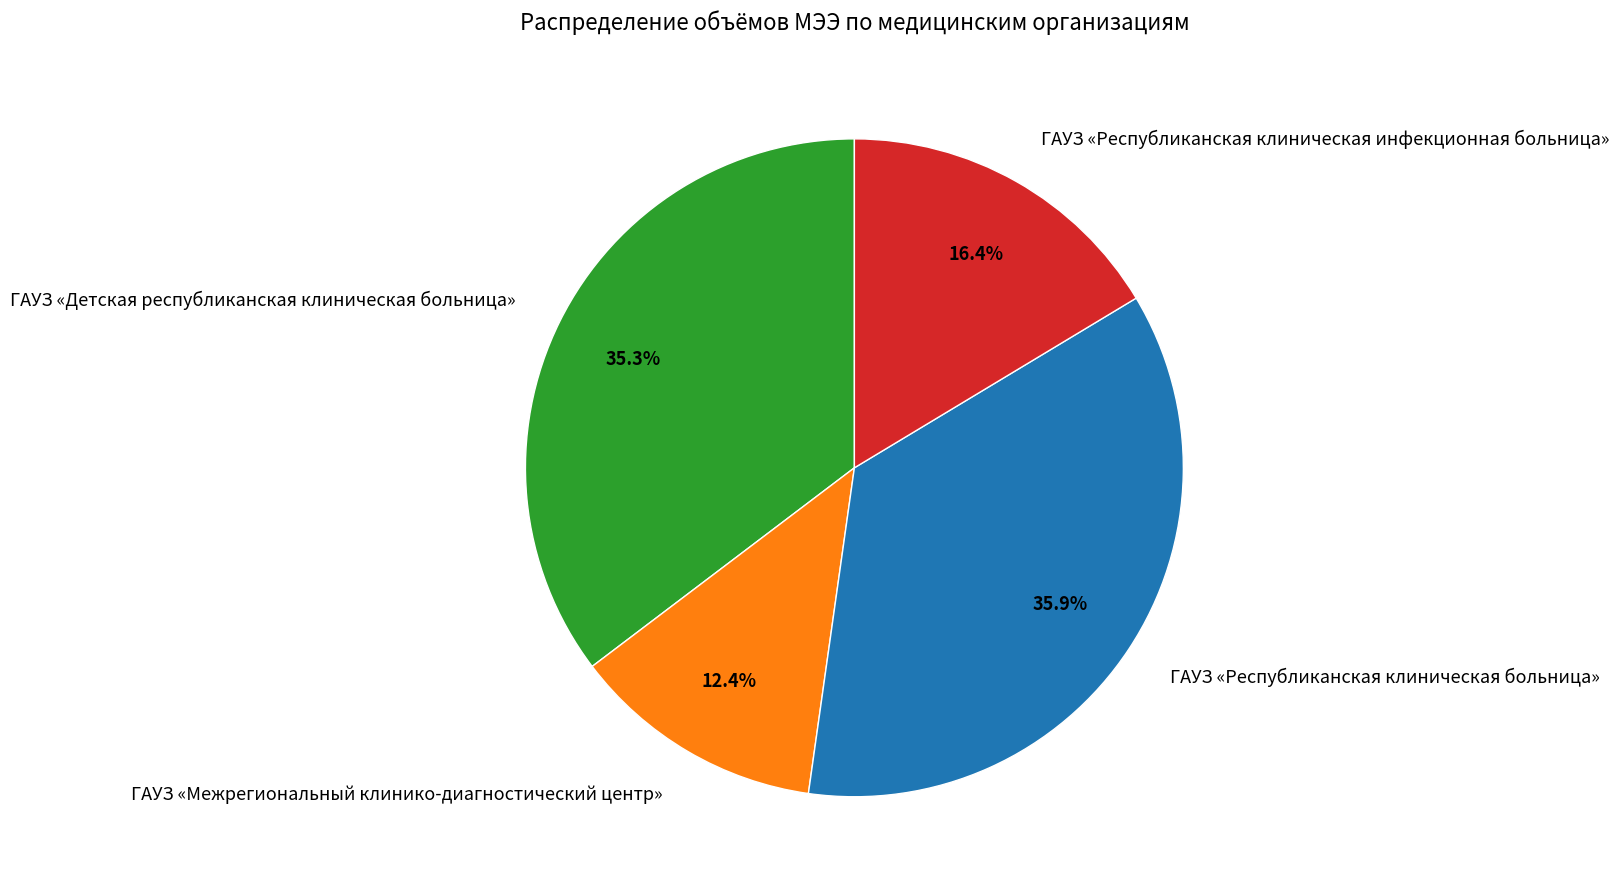

Do ГАУЗ «Межрегиональный клинико-диагностический центр» and ГАУЗ «Детская республиканская клиническая больница» together represent more than half of the pie?

No